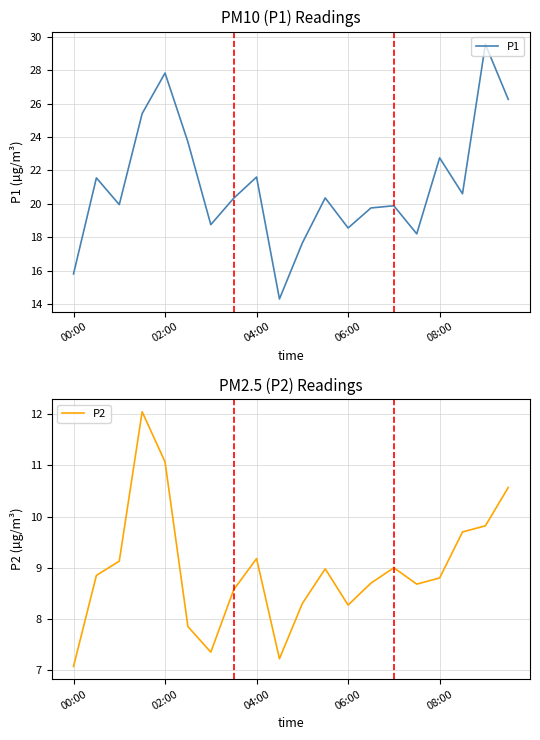

What value does the P2 series have at 14?

9.0